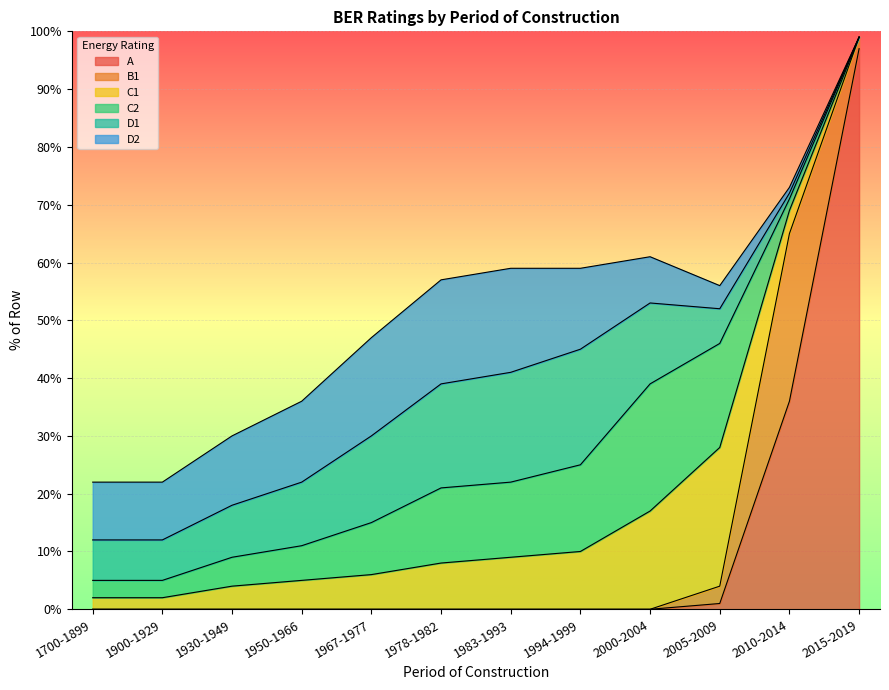

What is the difference between the second highest and minimum values in the D2 series?

18